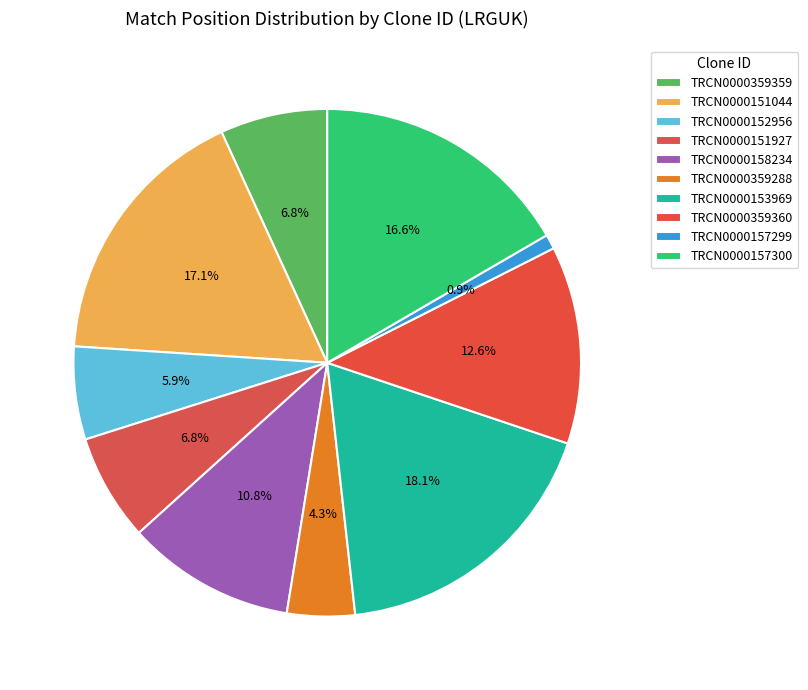

Is there any slice that represents more than half of the pie?

No